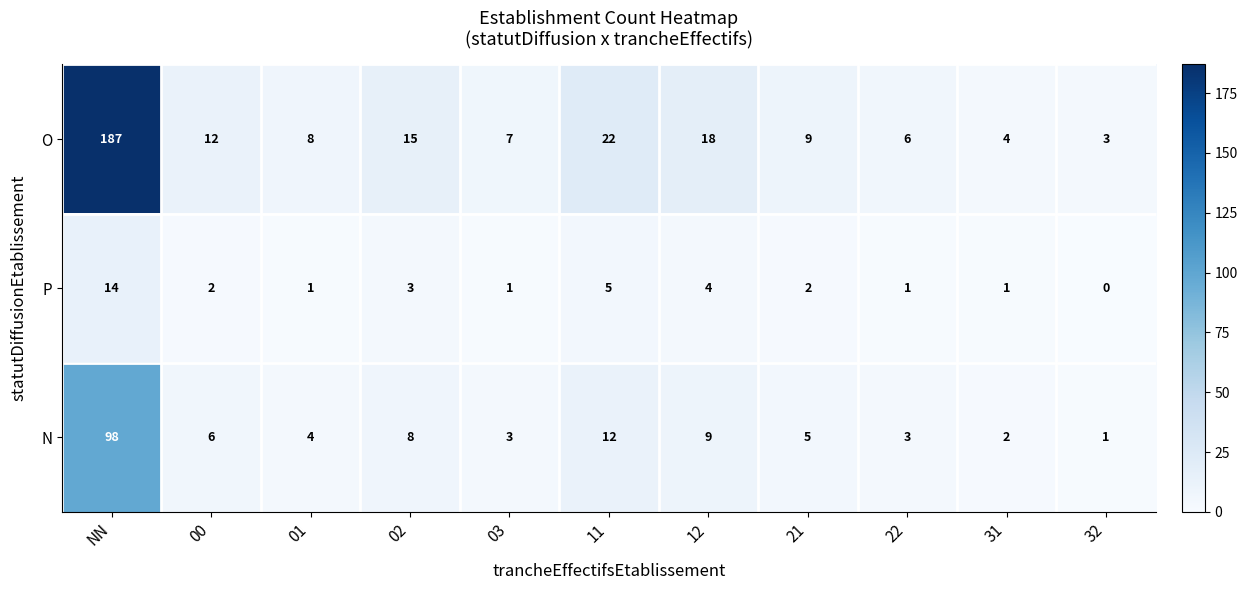

What is the difference between the second highest and second lowest values in the P series?

4